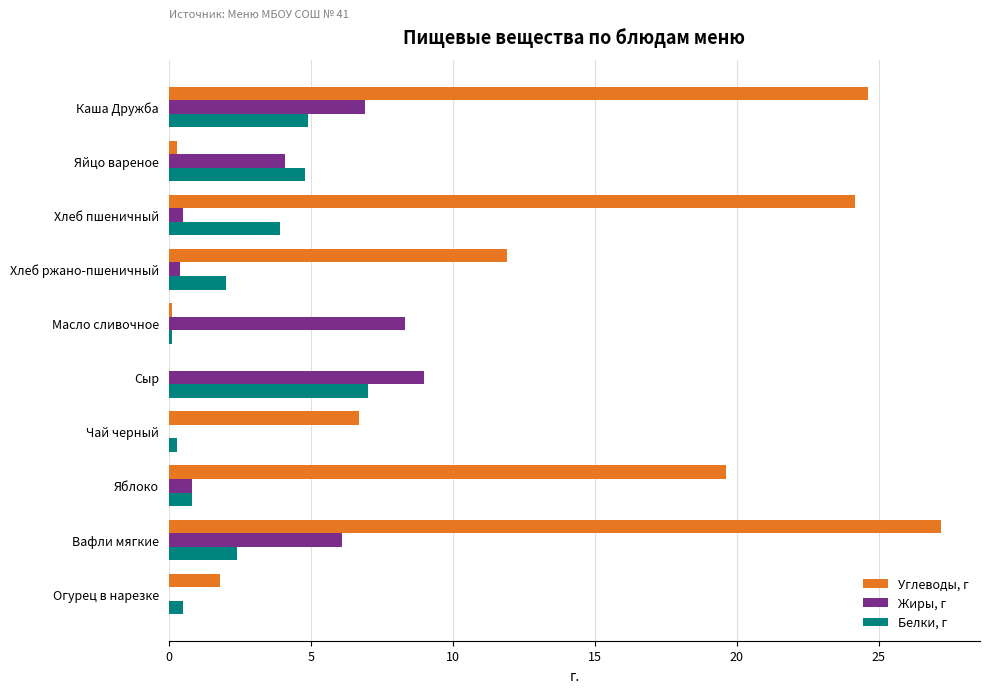

What is the sum of the Углеводы, г values at Каша Дружба and Яблоко?

44.2